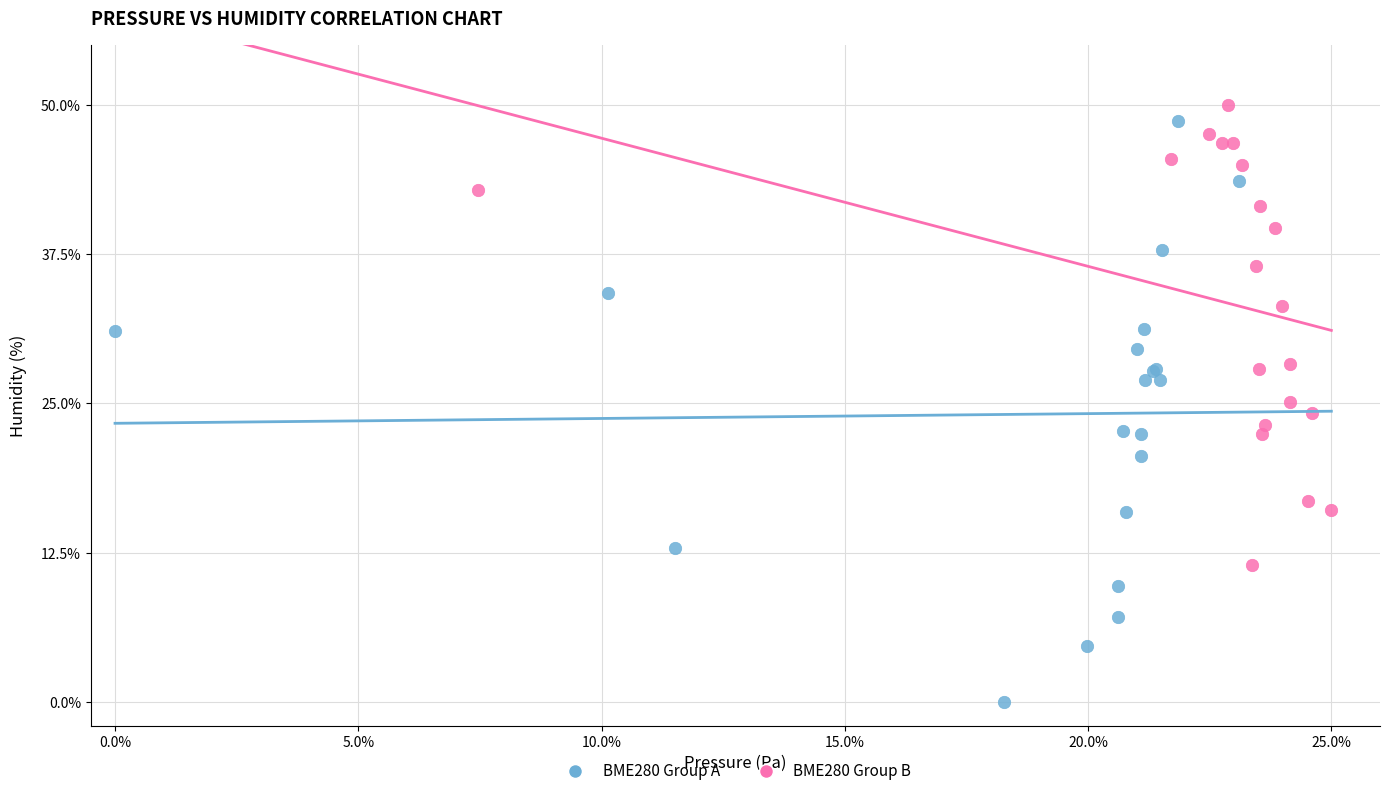

What are all the series names shown in the legend?

BME280 Group A, BME280 Group B